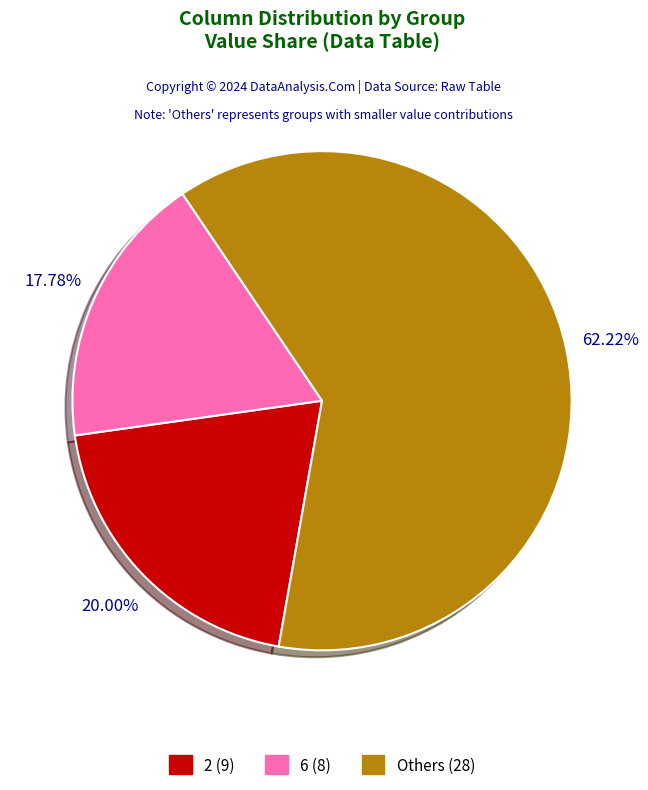

Is there any slice that represents more than half of the pie?

Yes